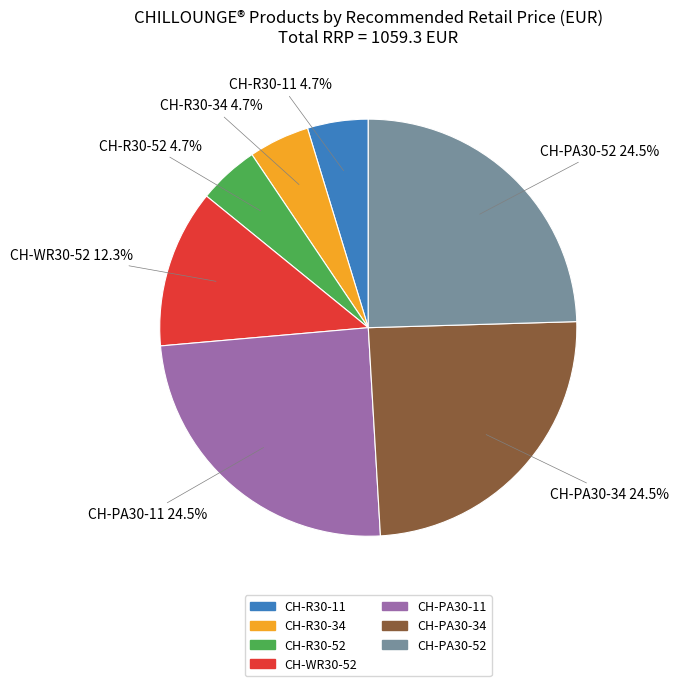

Combined, what portion of the pie is CH-R30-52 and CH-WR30-52?

17.0%